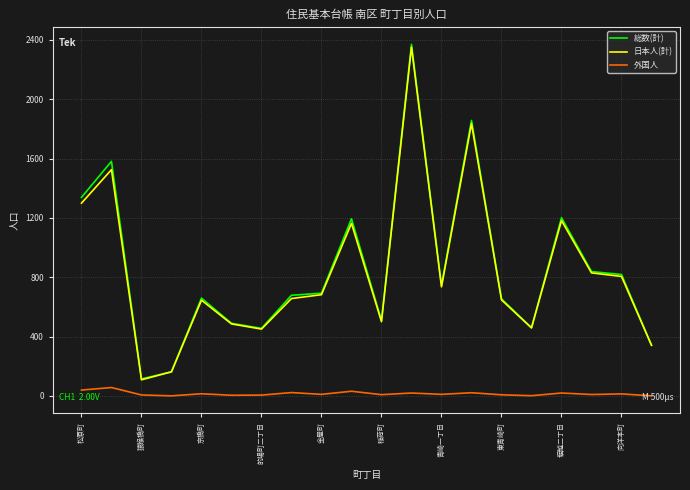

True or false: 外国人 and 総数(計) cross at least once.

False